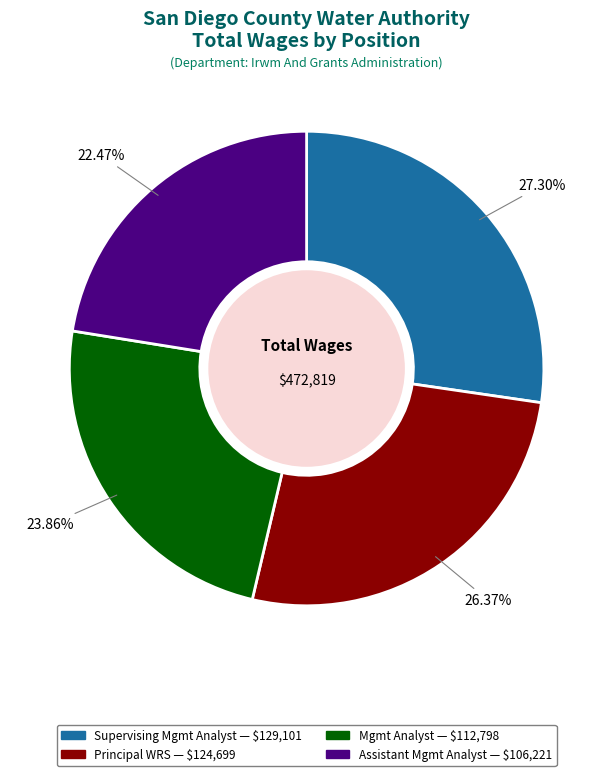

To the nearest percent, what is the difference between the largest and smallest slice percentages?

5%